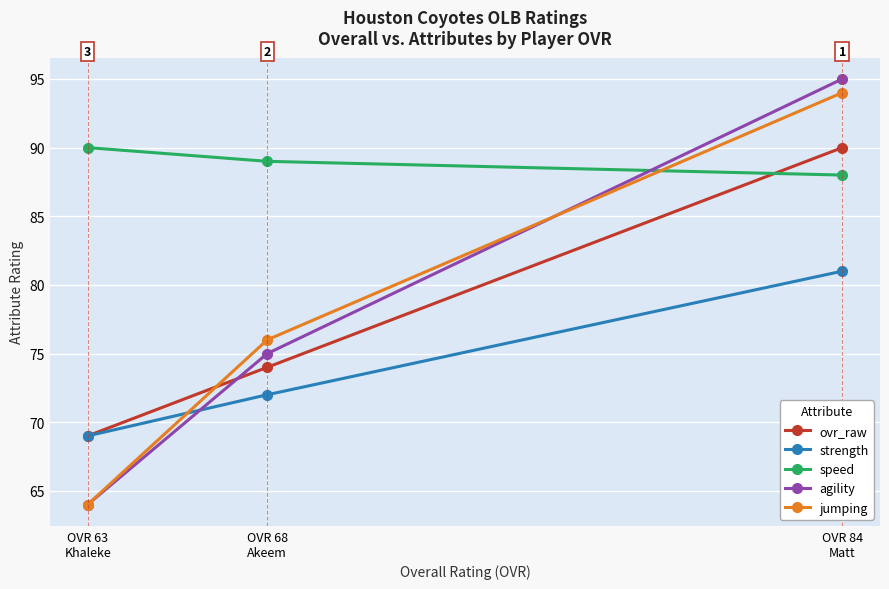

True or false: speed has a value of 90 at OVR 63
Khaleke.

True